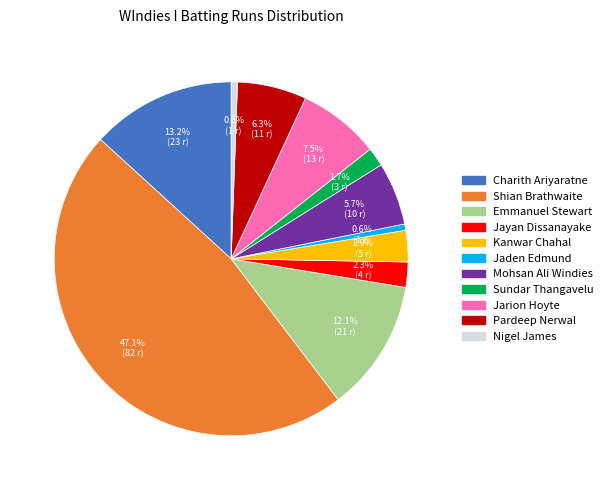

What percentage is the Charith Ariyaratne slice, to the nearest percent?

13%